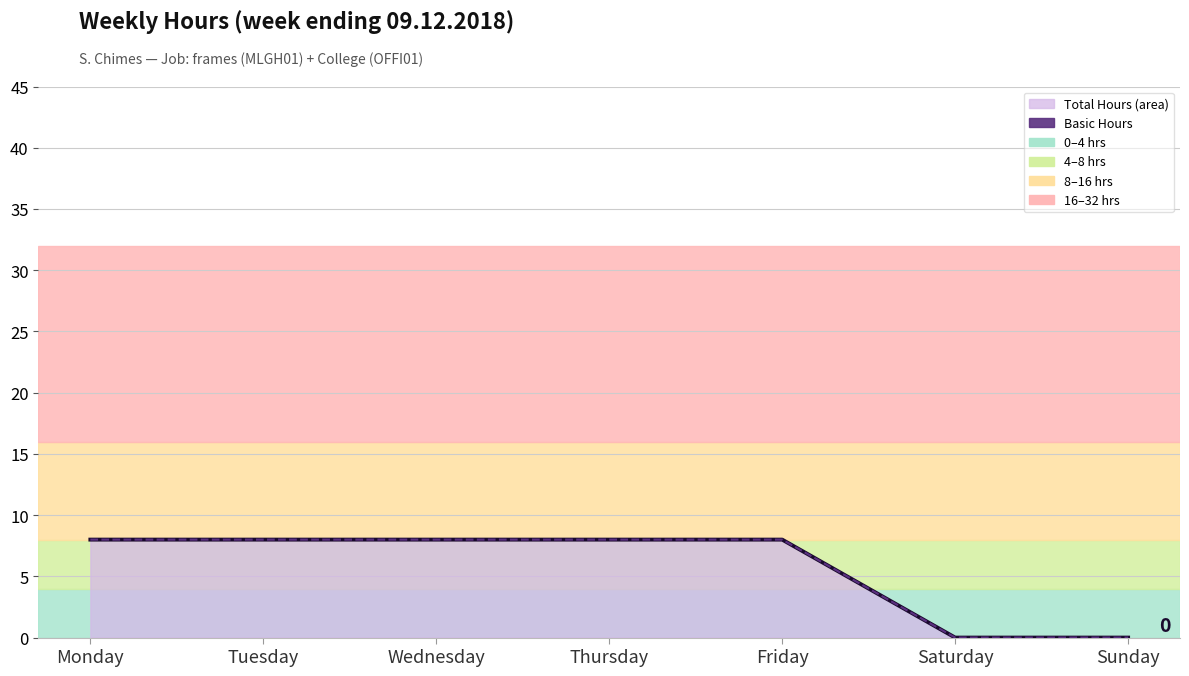

True or false: Basic Hours and Total Hours cross at least once.

False